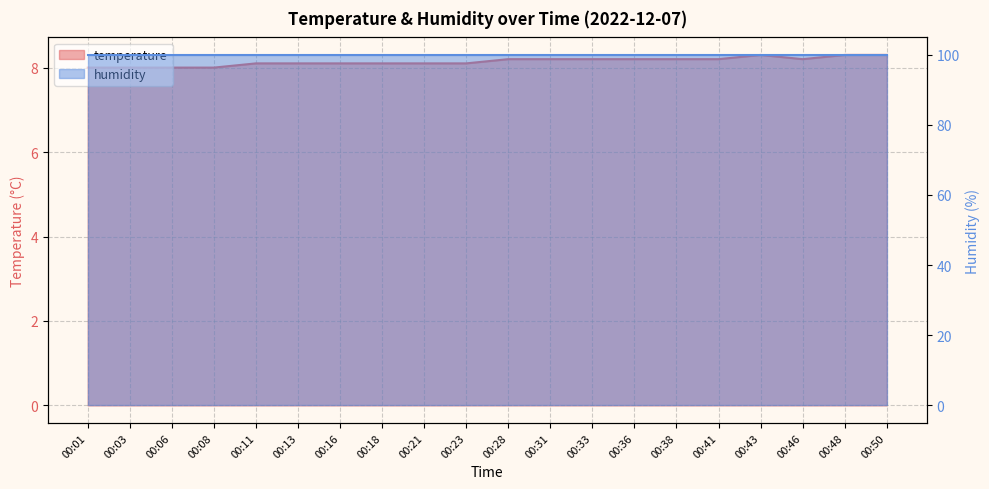

The value at 00:36 is 8.2. True or false?

True